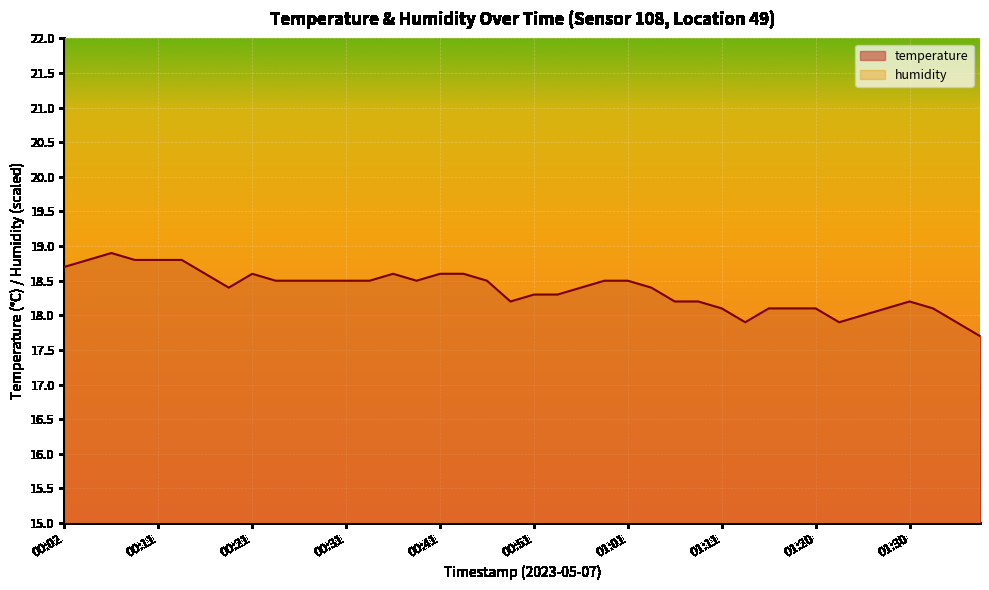

Approximately how many times larger is the value at 01:38 compared to 01:30?

1.0